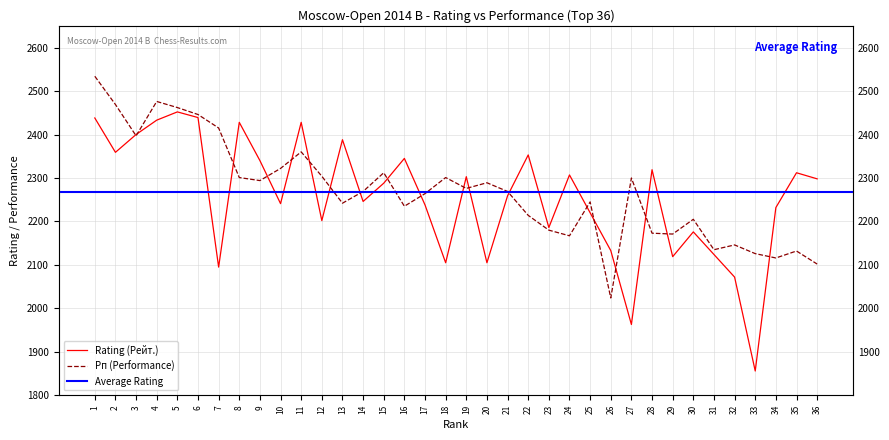

Does the chart have visible grid lines?

Yes